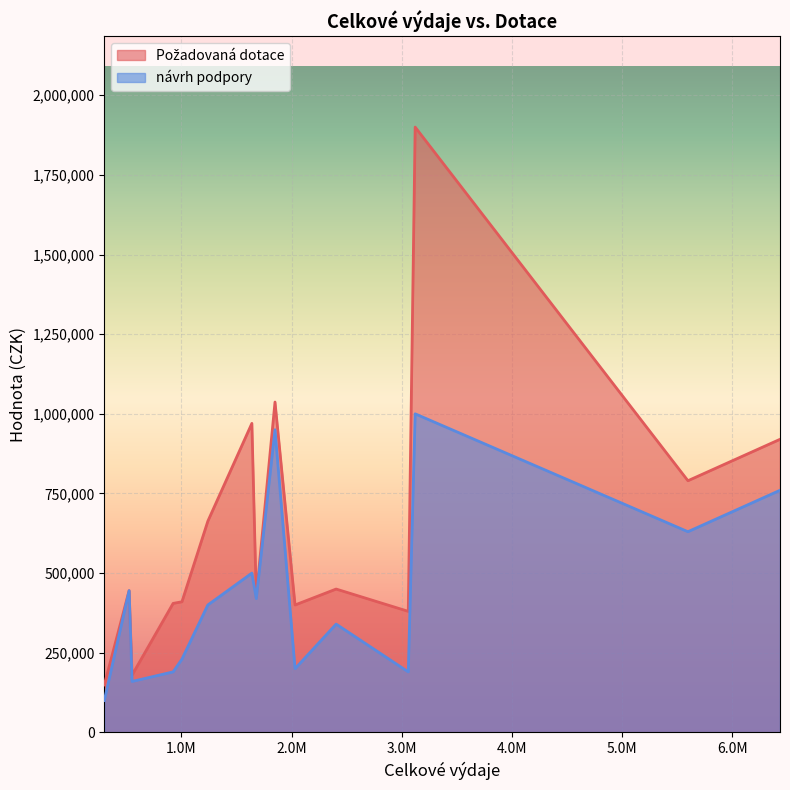

List the series in order of their peak value, highest first.

Požadovaná dotace, návrh podpory